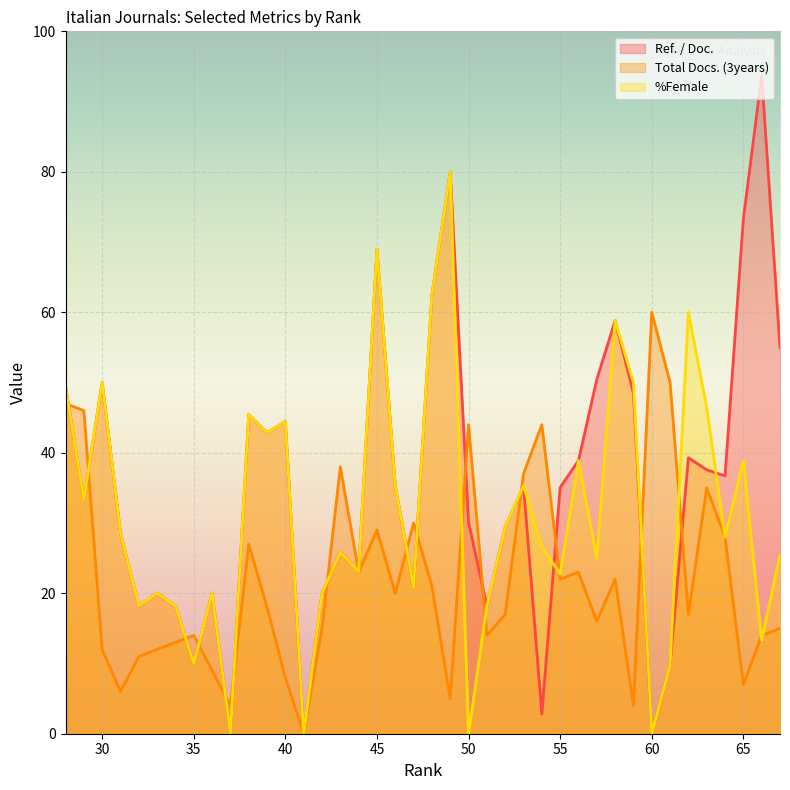

Reading left to right, transcribe all the data shown in this chart.

Ref. / Doc. (line): 49.4	33.3	50.0	28.6	18.2	20.0	18.2	10.0	20.0	0.0	45.5	42.9	44.4	0.0	20.0	25.8	23.1	69.0	35.3	20.8	62.5	80.0	30.1	18.2	29.4	35.2	2.8	35.0	38.9	50.4	58.8	48.5	0.0	9.8	39.3	37.6	36.7	73.3	93.7	55.0
Total Docs. (3years) (line): 47.0	46.0	12.0	6.0	11.0	12.0	13.0	14.0	9.0	4.0	27.0	18.0	8.0	0.0	15.0	38.0	23.0	29.0	20.0	30.0	21.0	5.0	44.0	14.0	17.0	37.0	44.0	22.0	23.0	16.0	22.0	4.0	60.0	50.0	17.0	35.0	28.0	7.0	14.0	15.0
%Female (line): 49.4	33.3	50.0	28.6	18.2	20.0	18.2	10.0	20.0	0.0	45.5	42.9	44.4	0.0	20.0	25.8	23.1	69.0	35.3	20.8	62.5	80.0	0.0	18.2	29.4	35.3	26.7	22.7	38.9	25.0	58.8	50.0	0.0	9.8	60.0	46.4	28.0	38.9	13.3	25.5